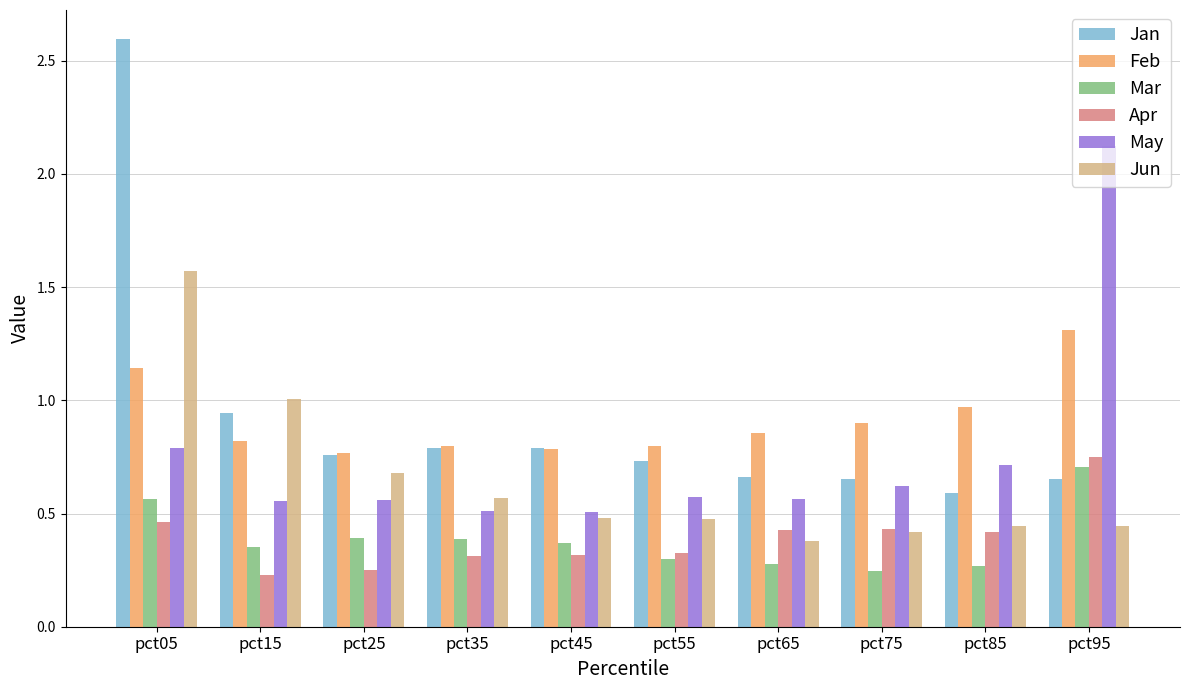

At which category is the sum across all series the highest?

pct05